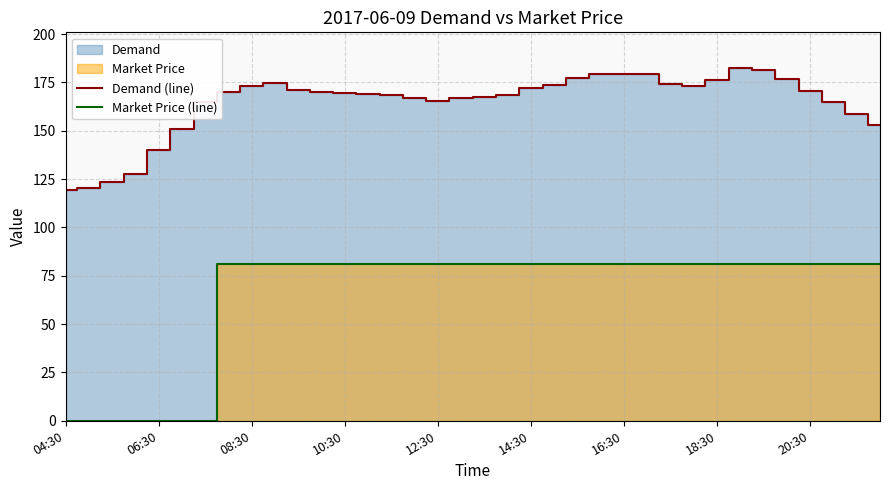

The value of Demand (line) at 16:30 is 179.2. True or false?

True